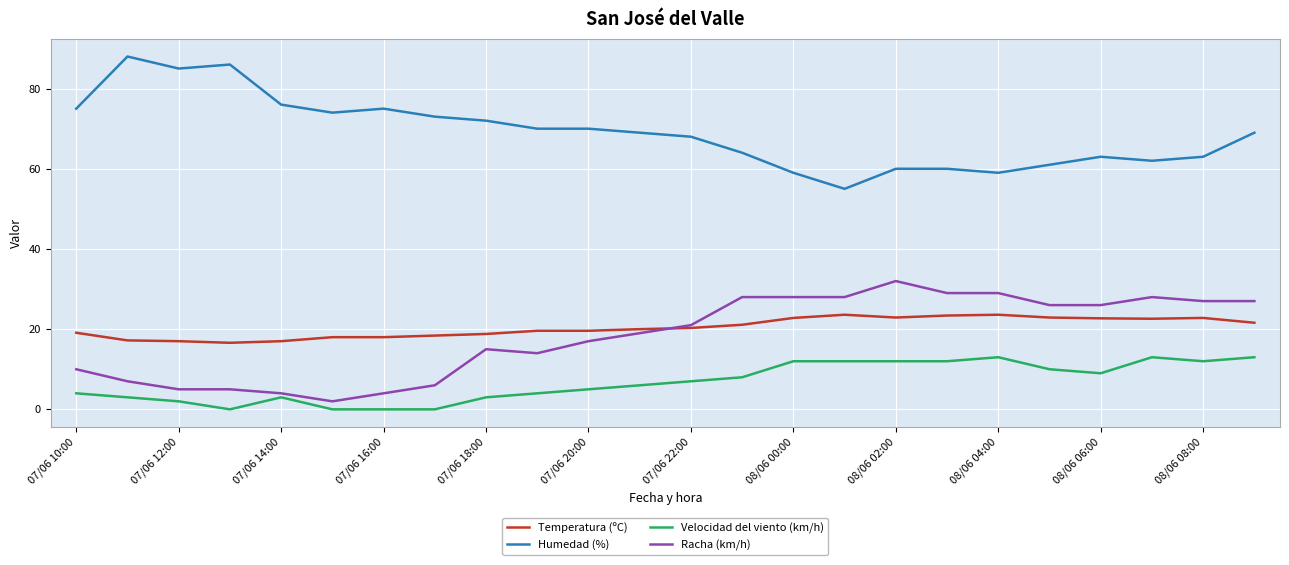

Does the chart display data point markers on the line(s)?

No